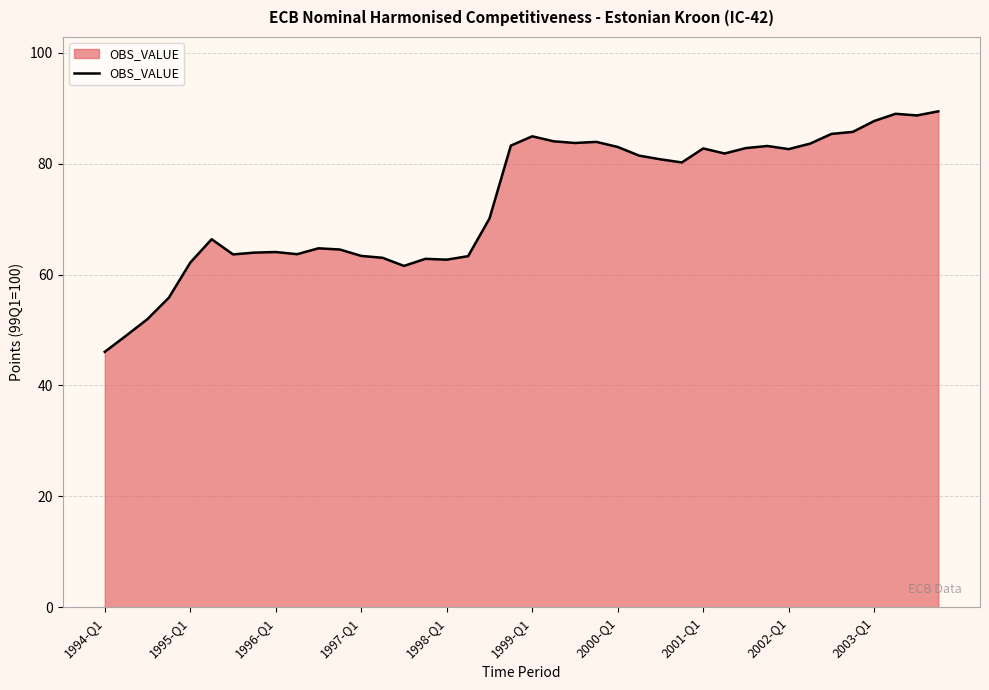

What is the difference between the maximum and minimum values?

43.4